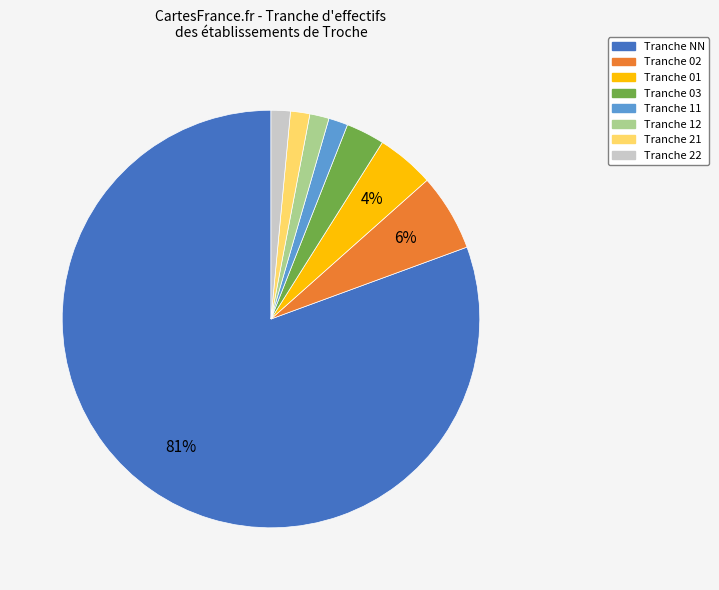

To the nearest percent, what is the average slice percentage?

12%